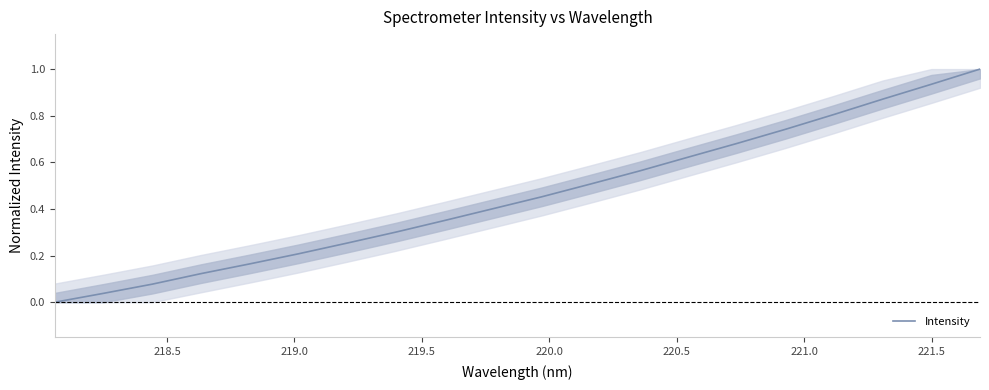

What is the difference between the maximum and minimum values?

1.0